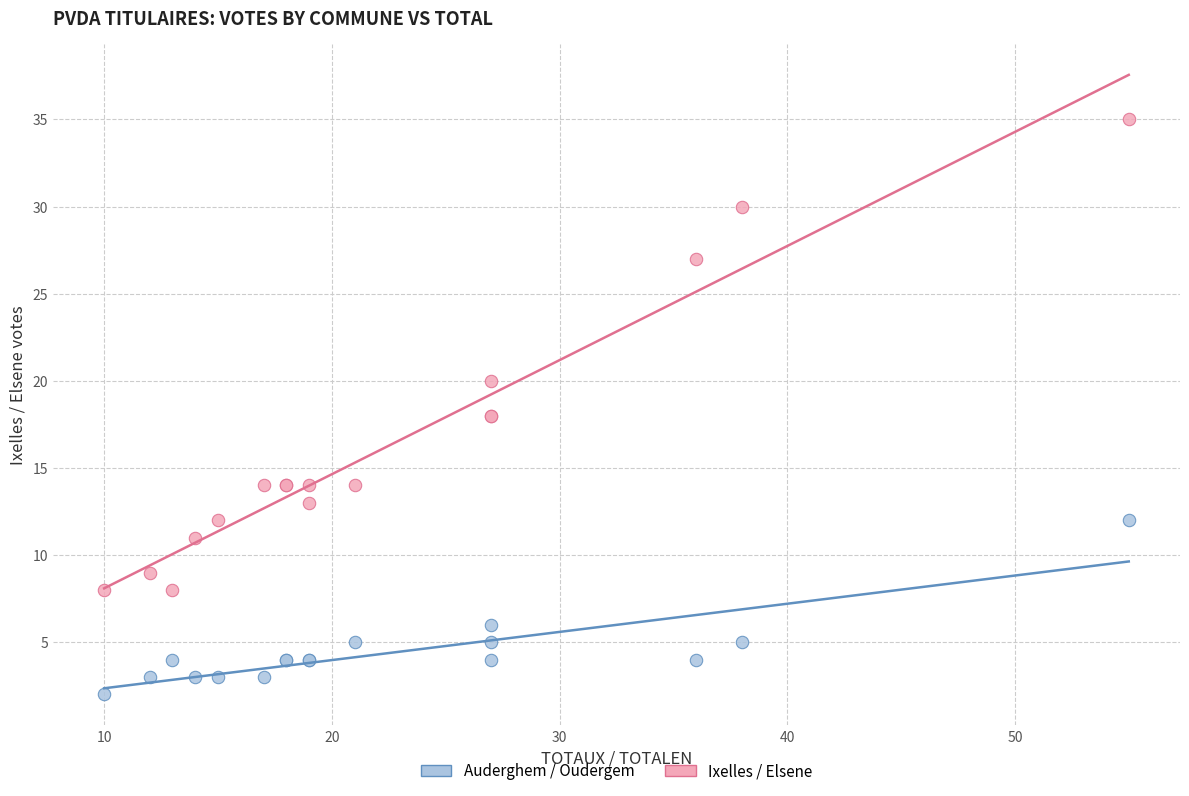

Which series reaches the maximum Y coordinate?

Ixelles / Elsene